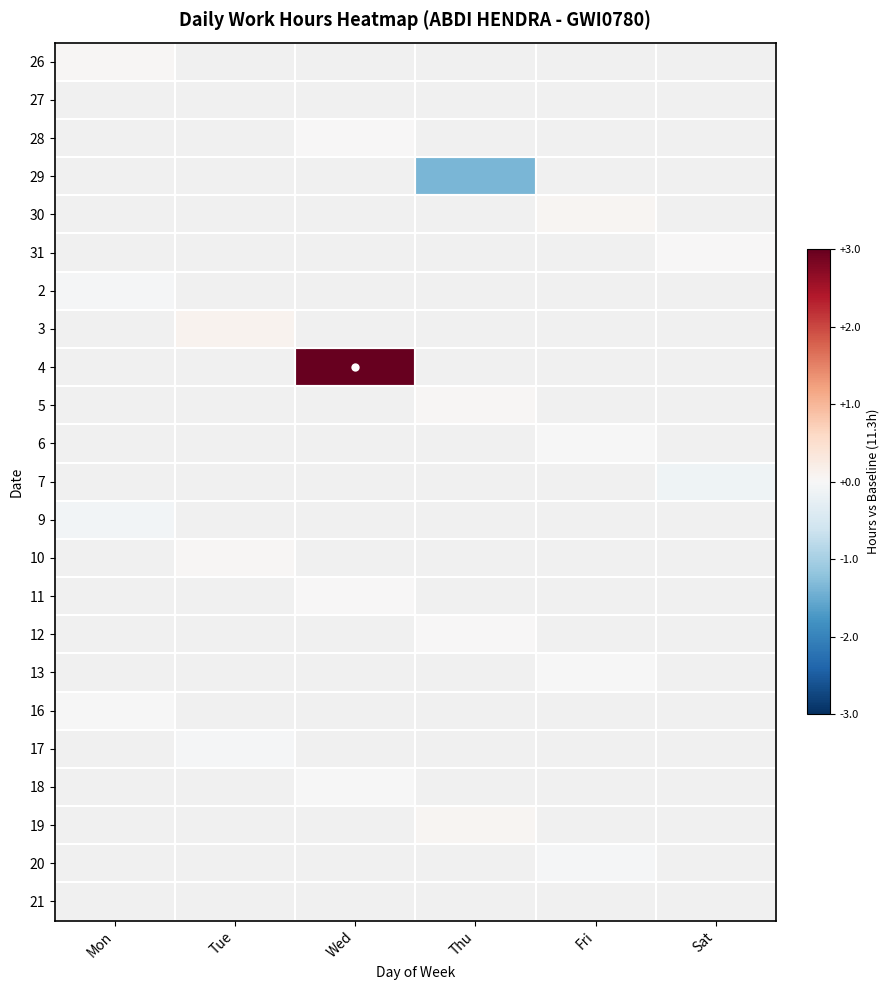

What is the maximum value shown in the chart?

3.0